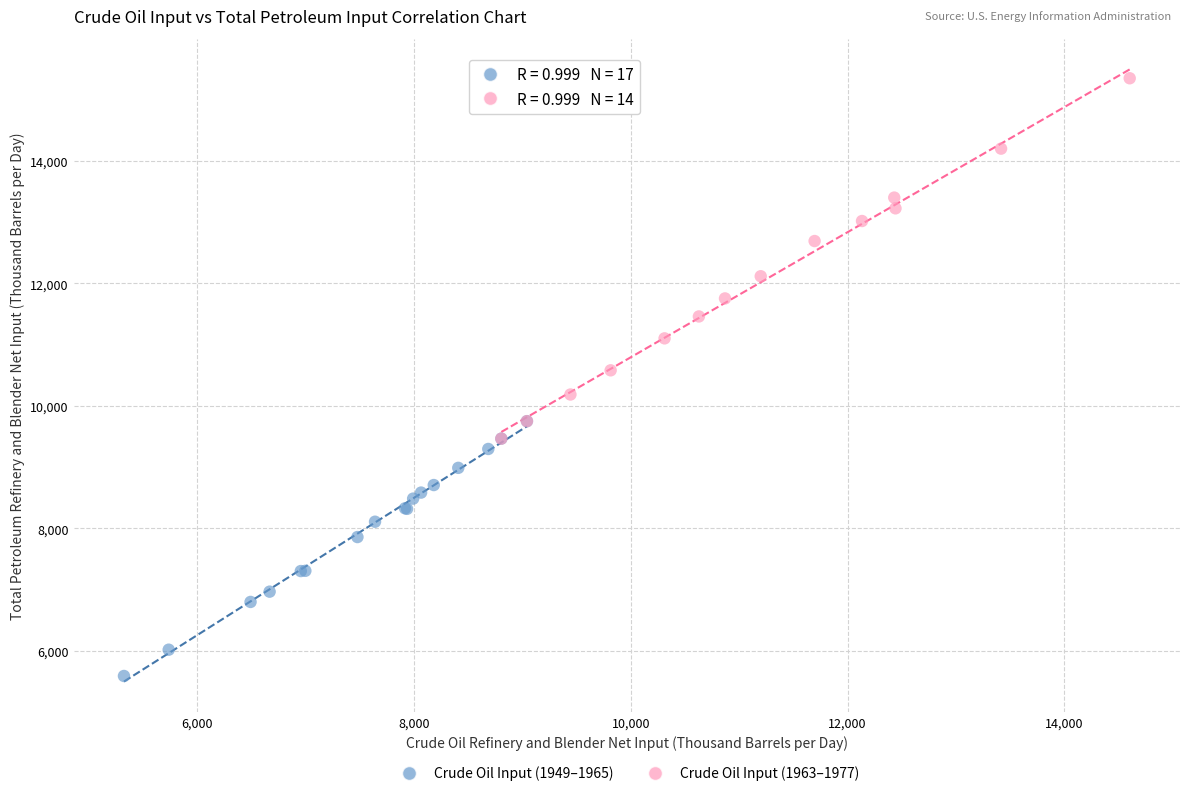

Which series contains the lowest Y value?

Crude Oil Input (1949–1965)